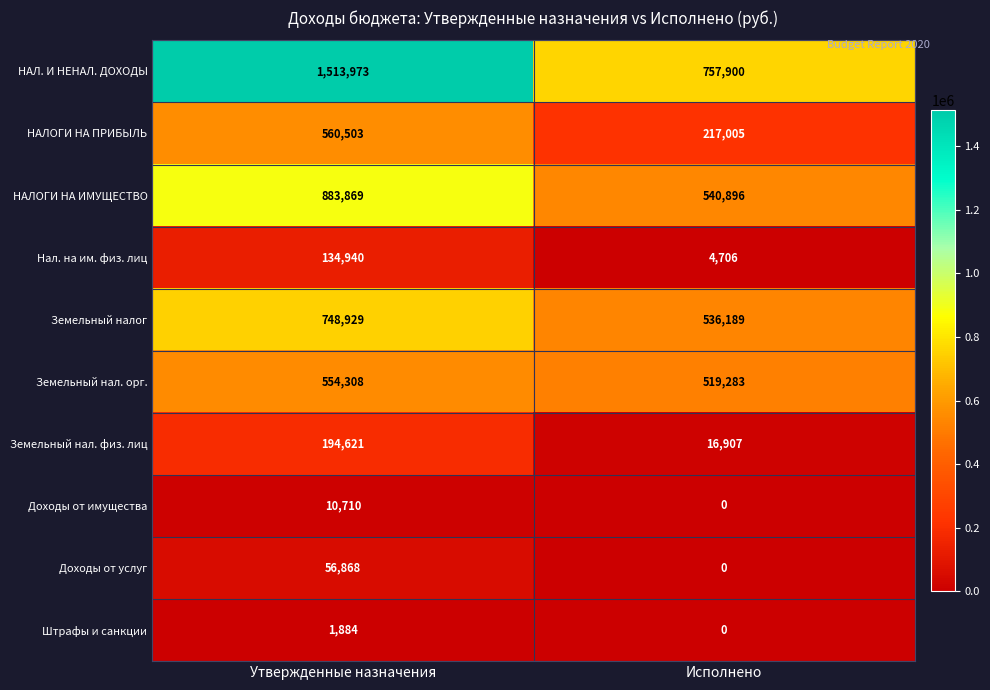

At how many categories does at least one series exceed 76376?

2